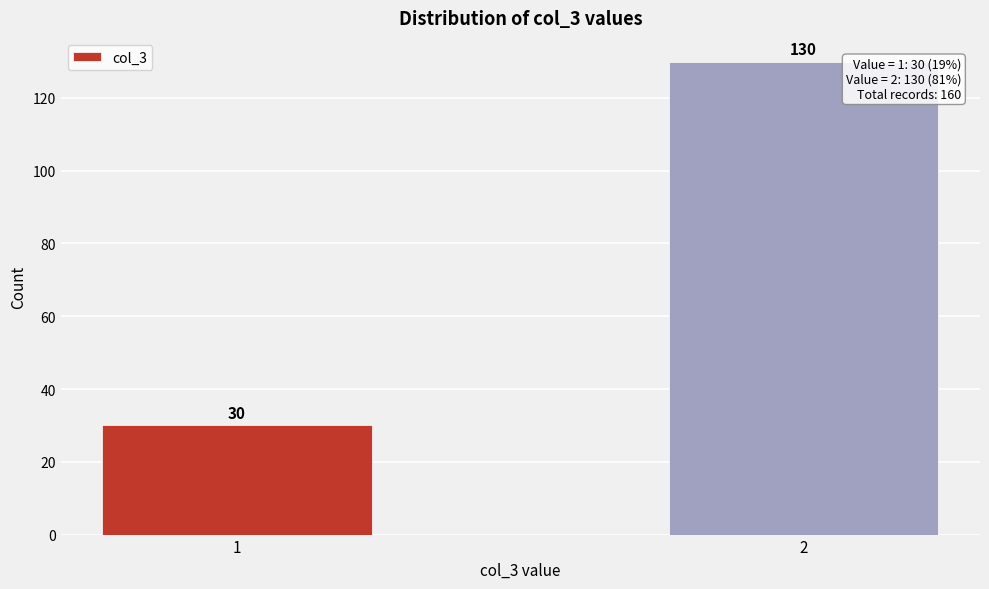

Reading right to left, transcribe all the data shown in this chart.

130	30